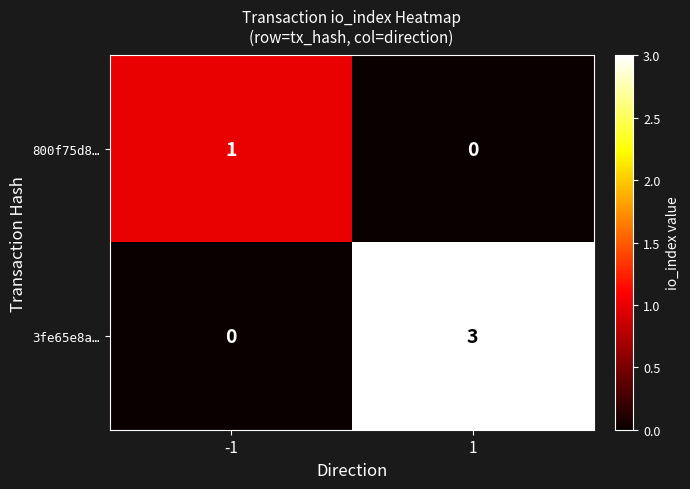

Reading right to left, list all the values displayed in this chart.

800f75d8…: 0	1
3fe65e8a…: 3	0